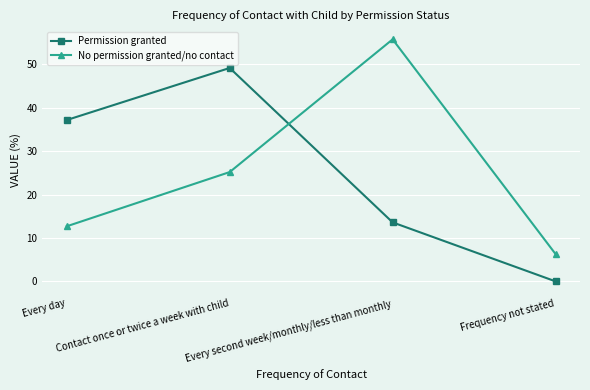

Between Contact once or twice a week with child and Frequency not stated, which series saw the biggest shift?

Permission granted